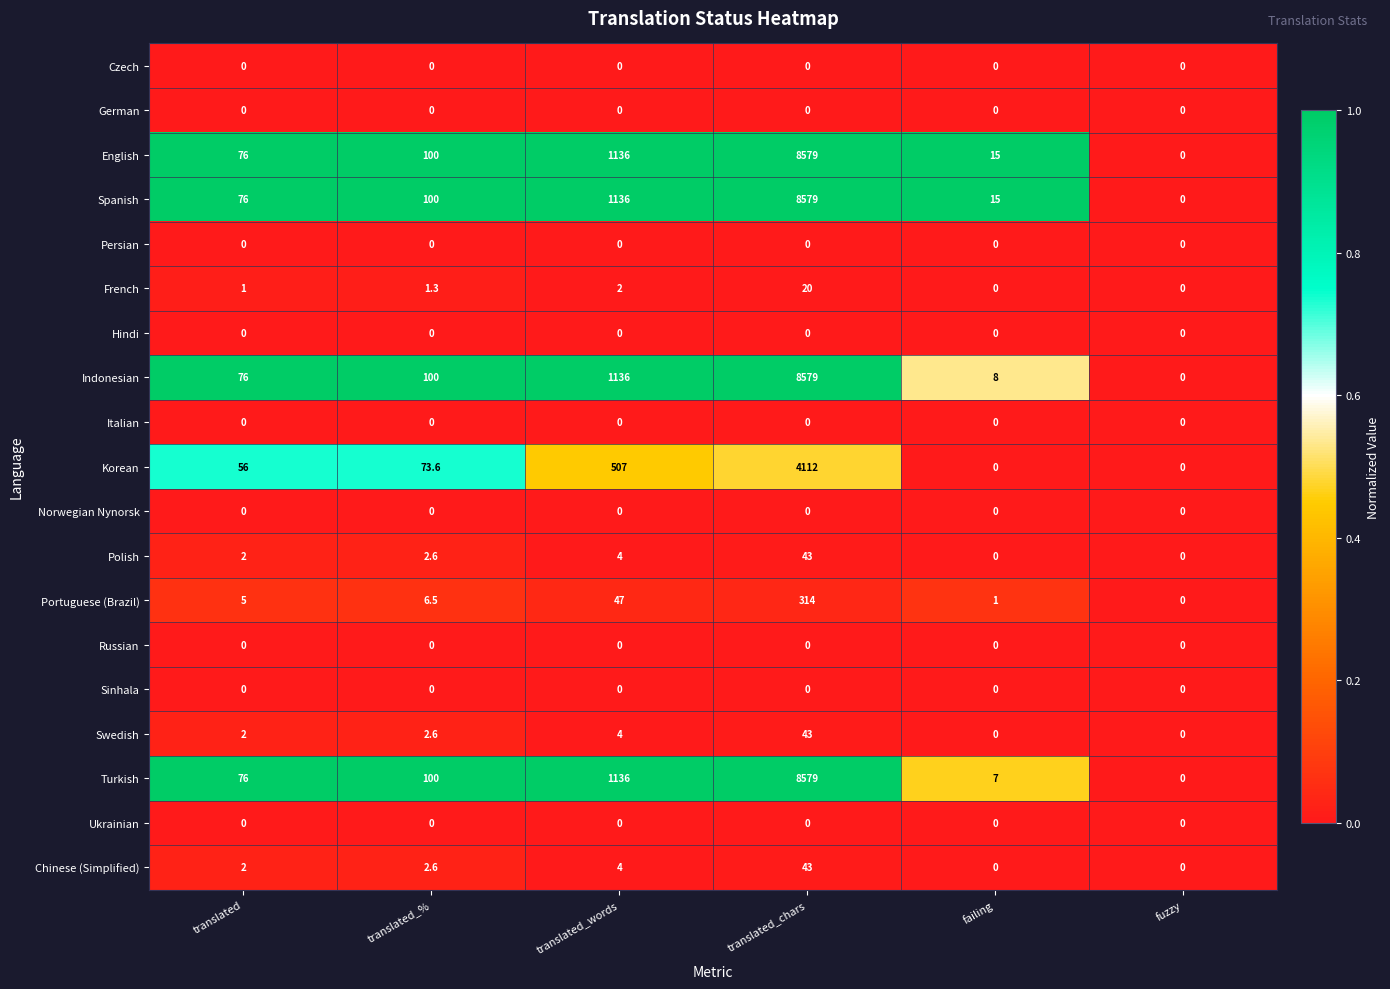

At which category is the sum across all series the highest?

translated_chars